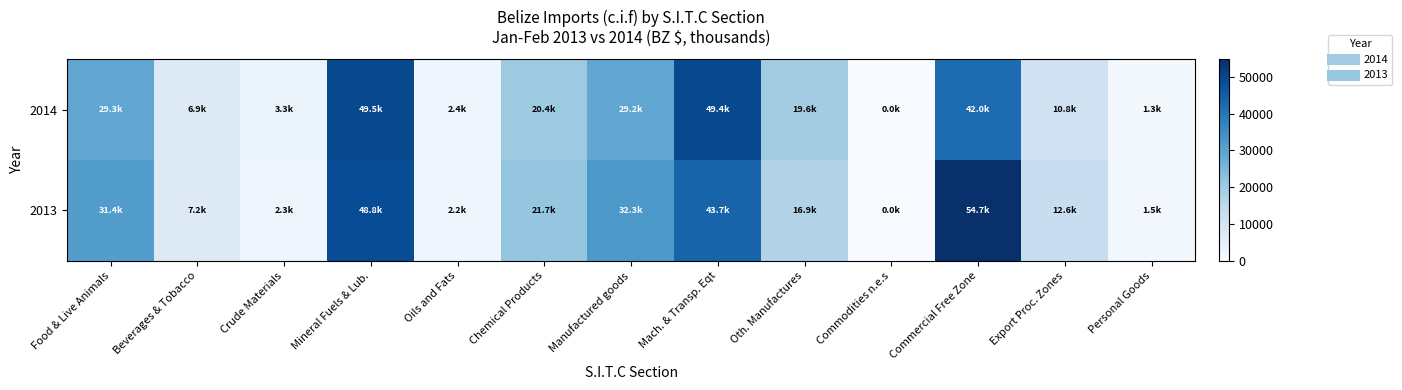

How many series are shown in this chart?

2